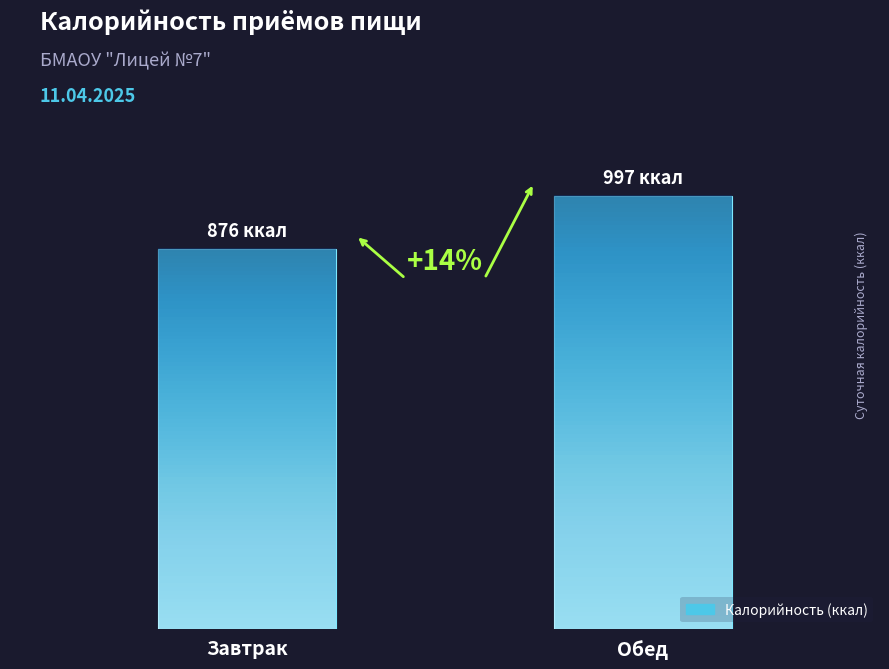

Are the bars horizontal?

No